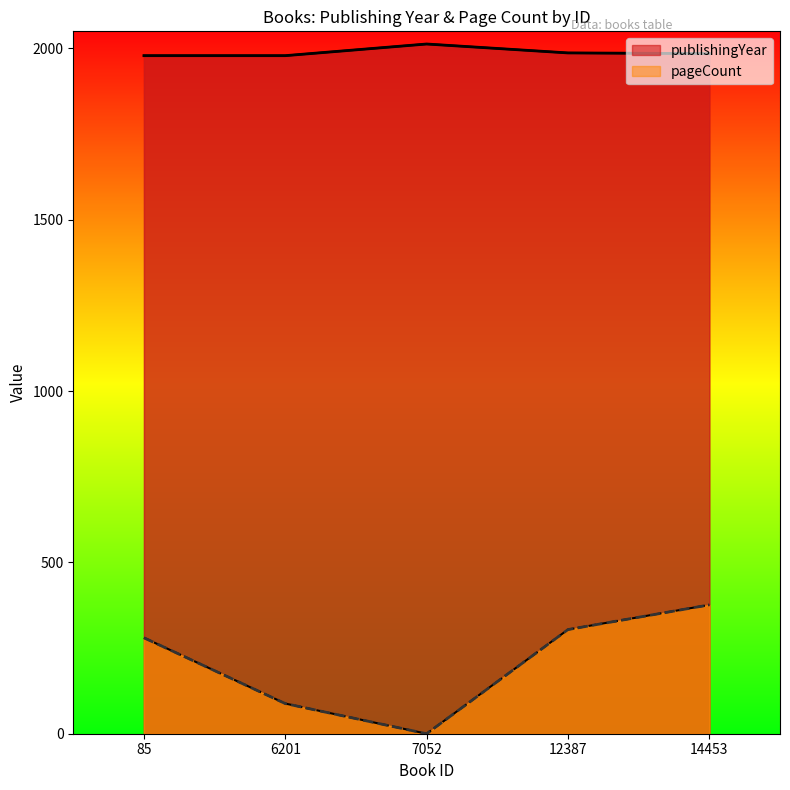

What value does the publishingYear series have at 12387?

1987